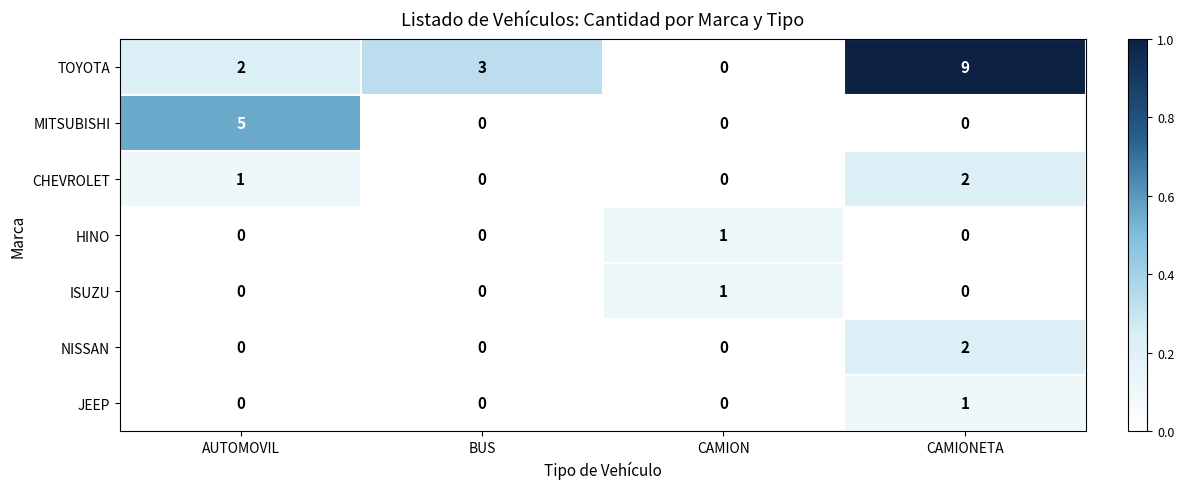

How many values in HINO are above zero?

1